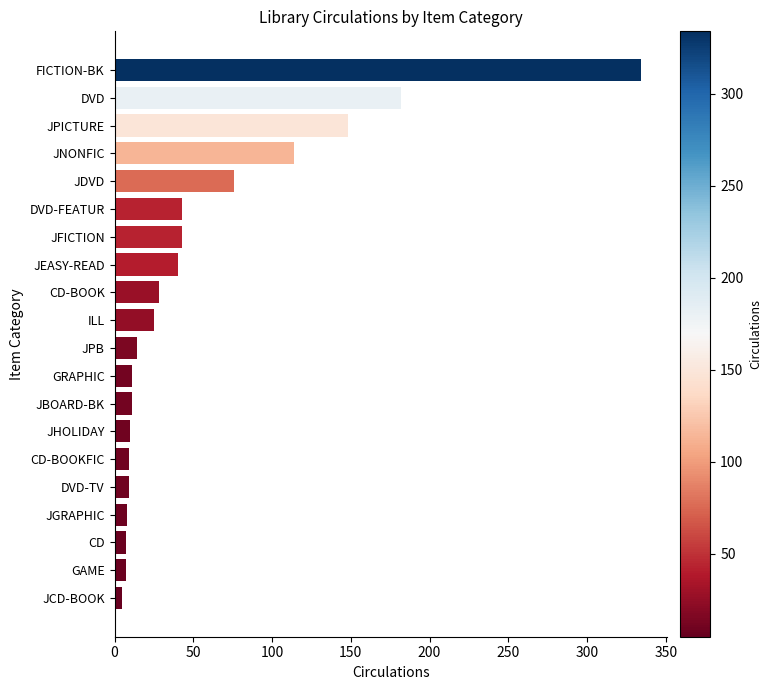

What position from the bottom is FICTION-BK?

20